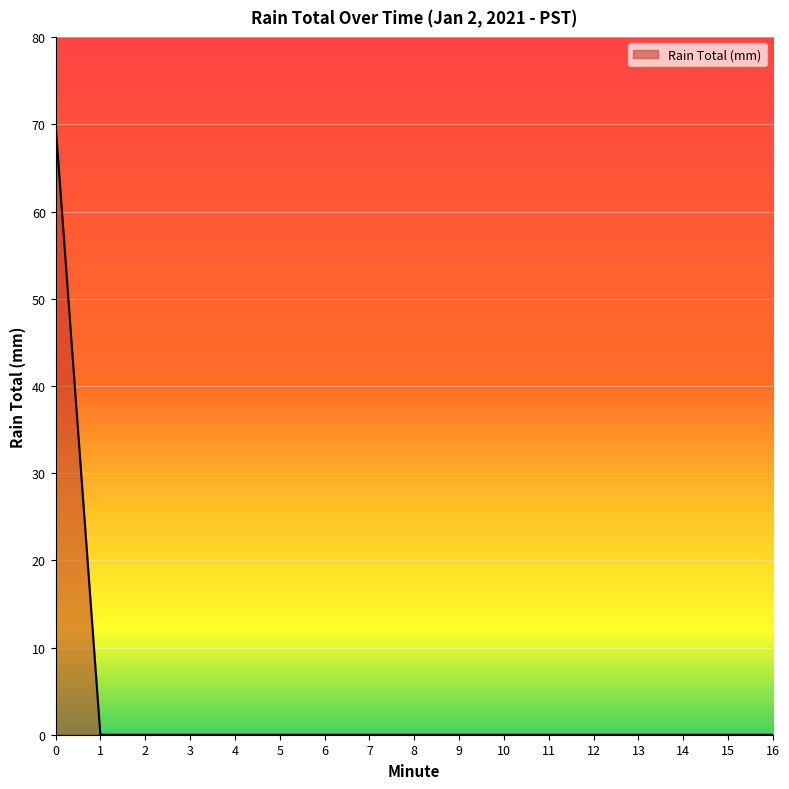

Reading left to right, extract all data points from this chart.

0=70.1	1=0.0	2=0.0	3=0.0	4=0.0	5=0.0	6=0.0	7=0.0	8=0.0	9=0.0	10=0.0	11=0.0	12=0.0	13=0.0	14=0.0	15=0.0	16=0.0